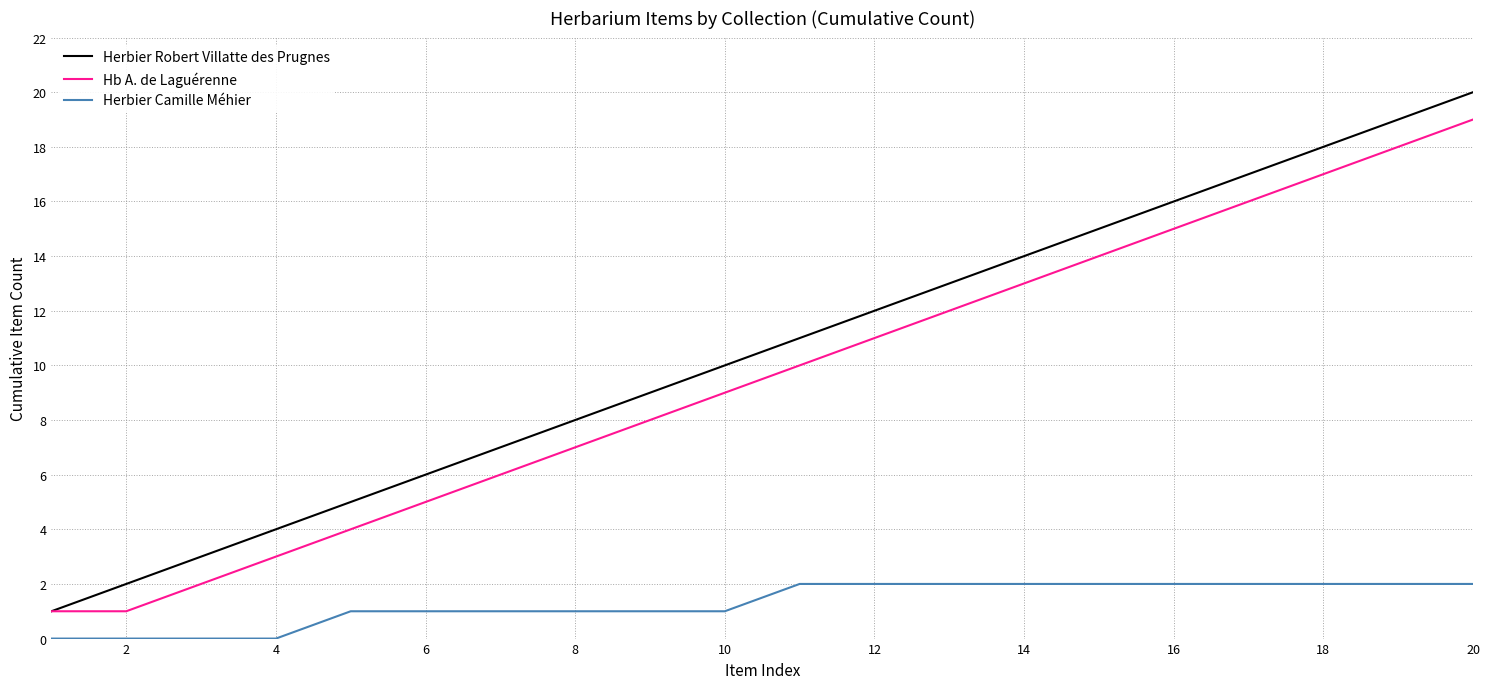

Reading left to right, transcribe all the data shown in this chart.

Herbier Robert Villatte des Prugnes: 1	2	3	4	5	6	7	8	9	10	11	12	13	14	15	16	17	18	19	20
Hb A. de Laguérenne: 1	1	2	3	4	5	6	7	8	9	10	11	12	13	14	15	16	17	18	19
Herbier Camille Méhier: 0	0	0	0	1	1	1	1	1	1	2	2	2	2	2	2	2	2	2	2